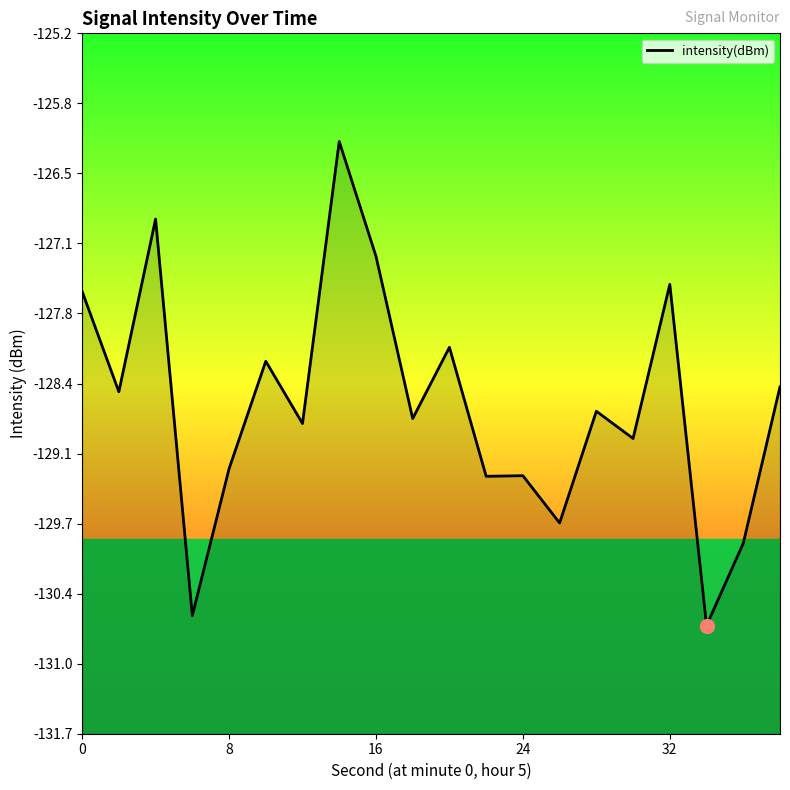

Does the chart have visible grid lines?

No